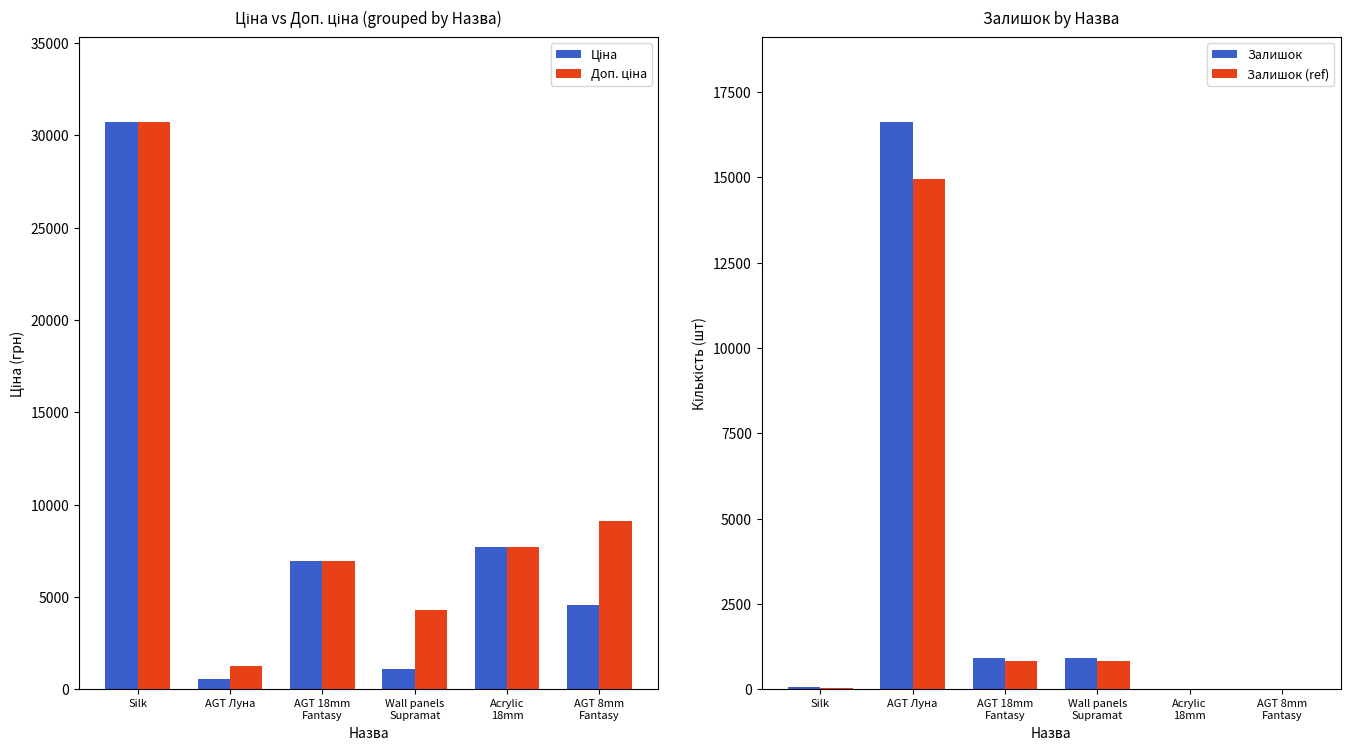

What are all the series names shown in the legend?

Ціна, Доп. ціна, Залишок, Залишок (ref)